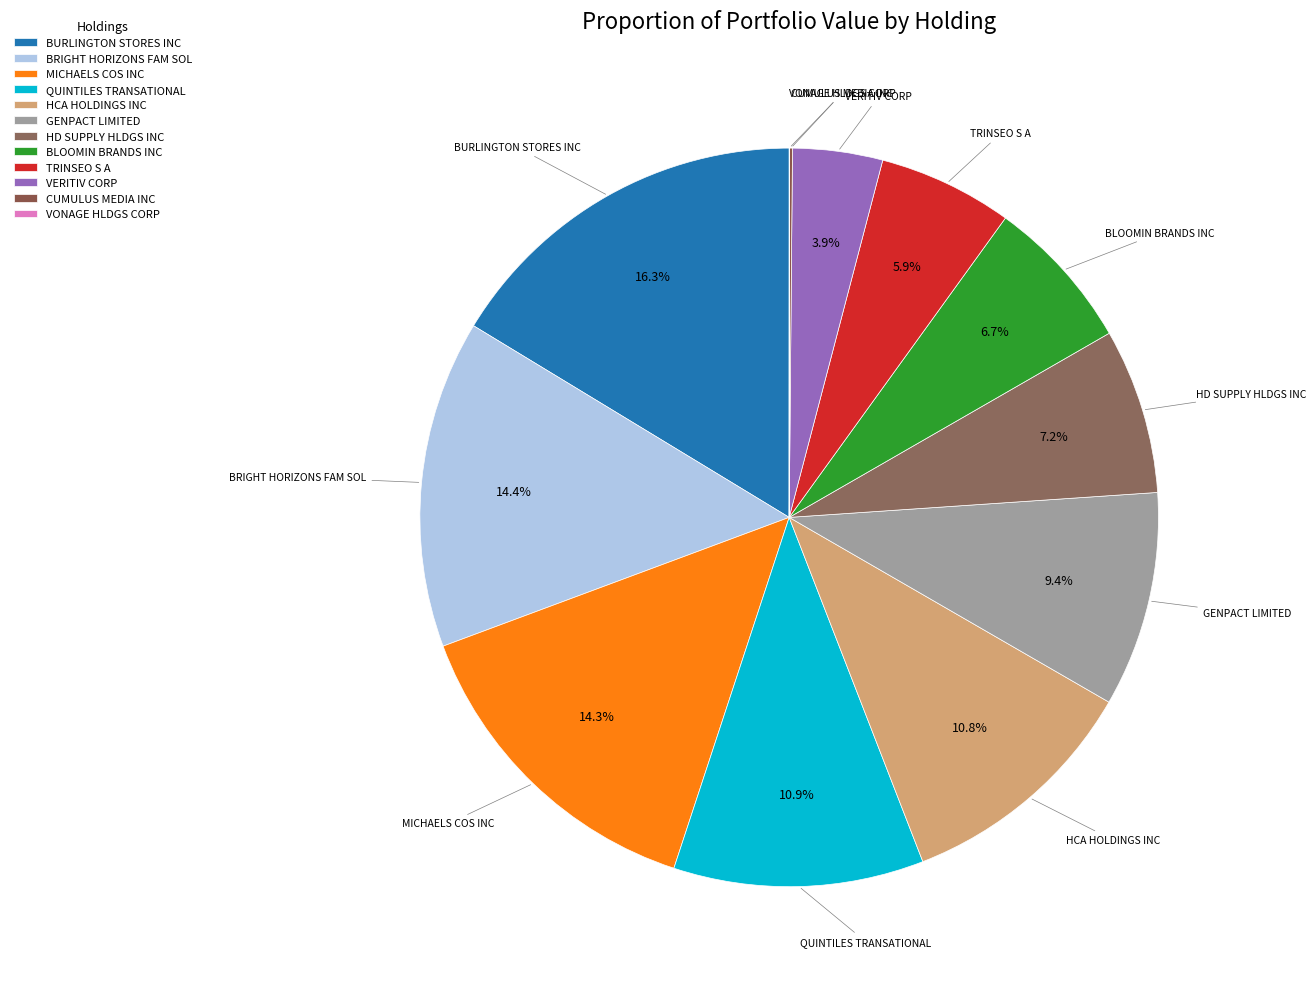

What is the change in value from QUINTILES TRANSATIONAL to HCA HOLDINGS INC?

-18169000